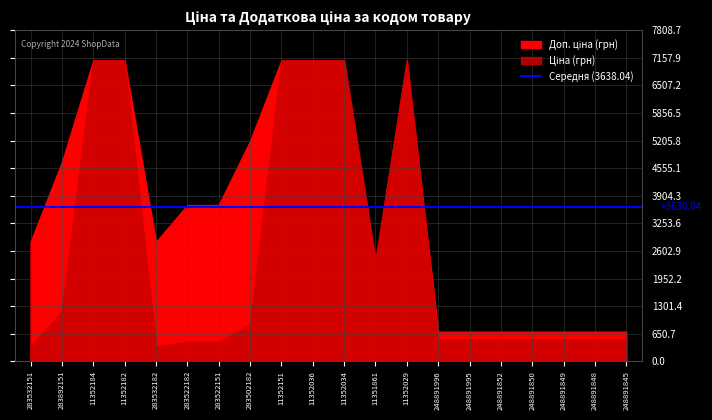

Reading left to right, what are all the values shown in this chart?

Ціна: 283532151=352.2	283892151=1174.7	11352184=7098.8	11352182=7098.8	283532182=352.2	283522182=460.8	283522151=460.8	283502182=865.9	11352151=7098.8	11352036=7098.8	11352034=7098.8	11351861=2372.4	11352029=7098.8	248891996=515.8	248891995=515.8	248891852=515.8	248891850=515.8	248891849=515.8	248891848=515.8	248891845=515.8
Доп. ціна: 283532151=2818.0	283892151=4698.8	11352184=7098.8	11352182=7098.8	283532182=2818.0	283522182=3686.5	283522151=3686.5	283502182=5195.4	11352151=7098.8	11352036=7098.8	11352034=7098.8	11351861=2372.0	11352029=7098.8	248891996=699.0	248891995=699.0	248891852=699.0	248891850=699.0	248891849=699.0	248891848=699.0	248891845=699.0